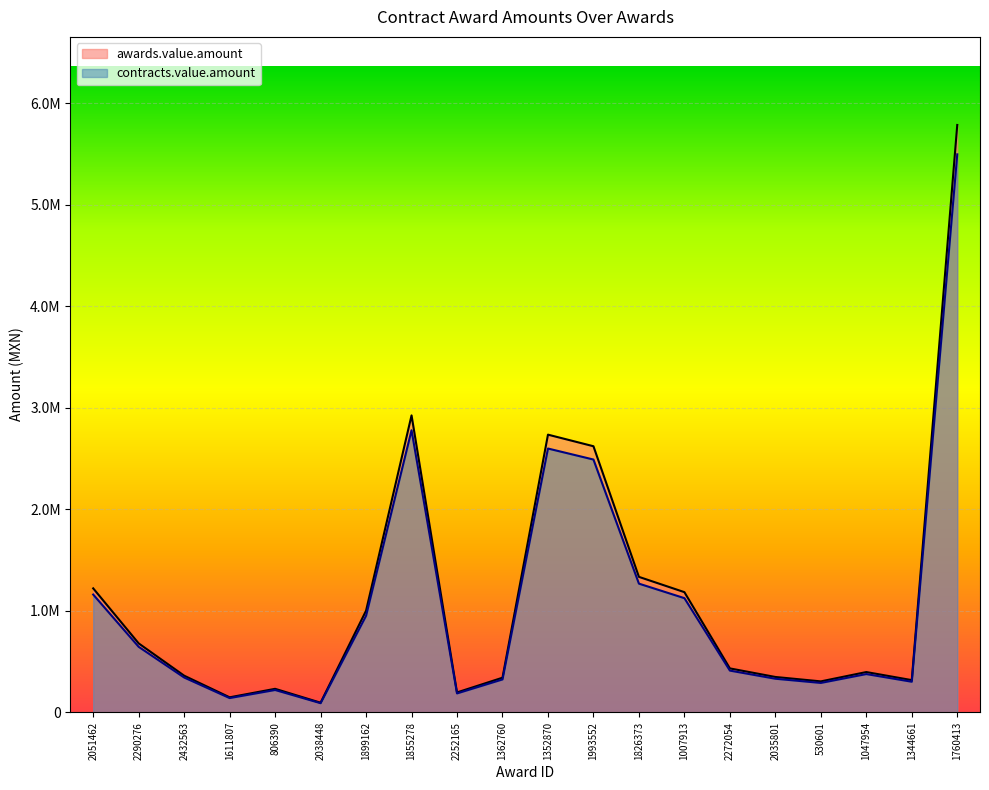

True or false: awards.value.amount and contracts.value.amount cross at least once.

False